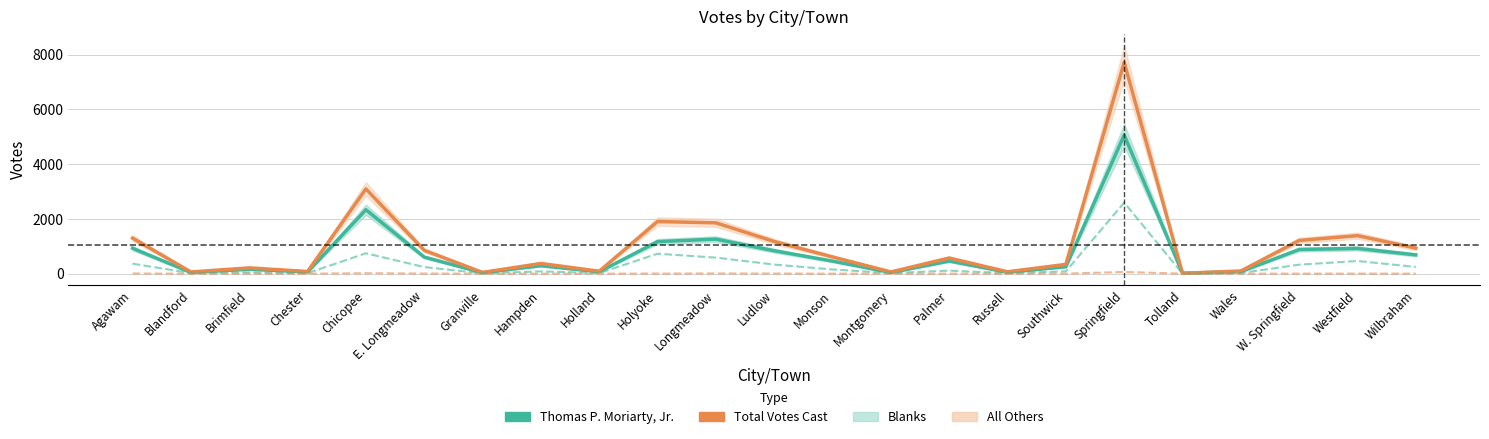

The value of Blanks at Holyoke is 154. True or false?

False